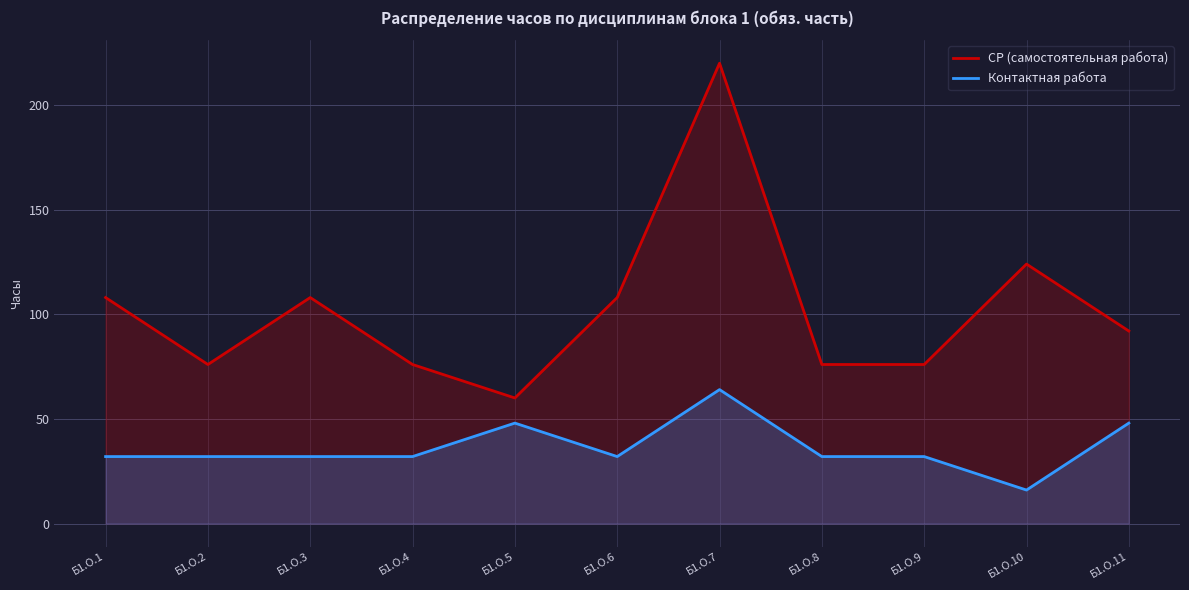

What is the greatest value displayed?

220